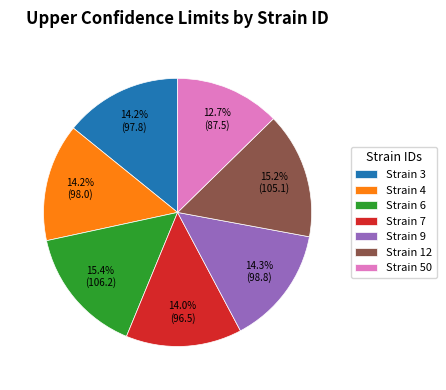

What is the ratio of the value at Strain 50 to the value at Strain 3?

0.9